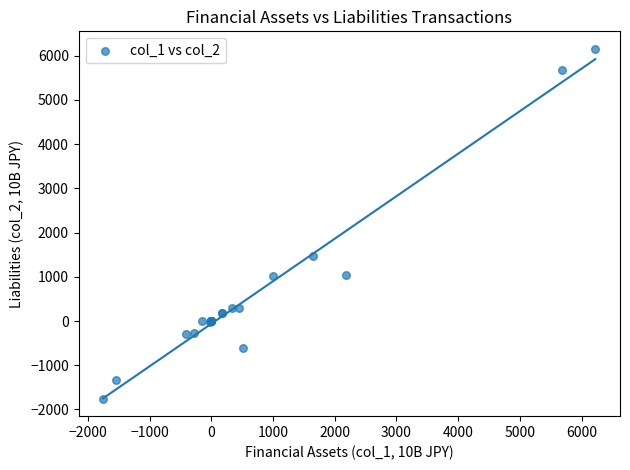

What Y value in the scatter plot is closest to 2198?

1461.8